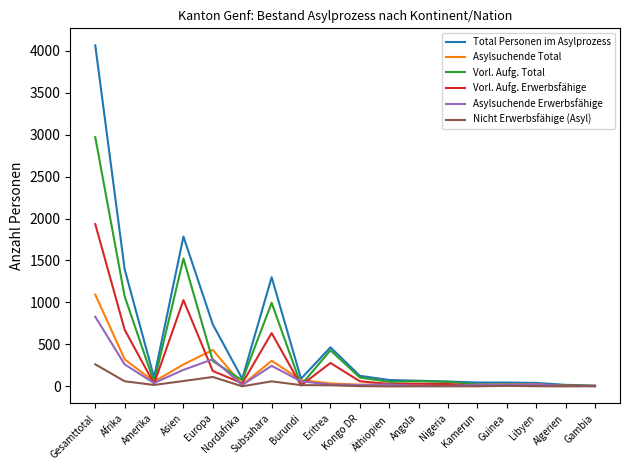

What is the greatest value displayed?

4063